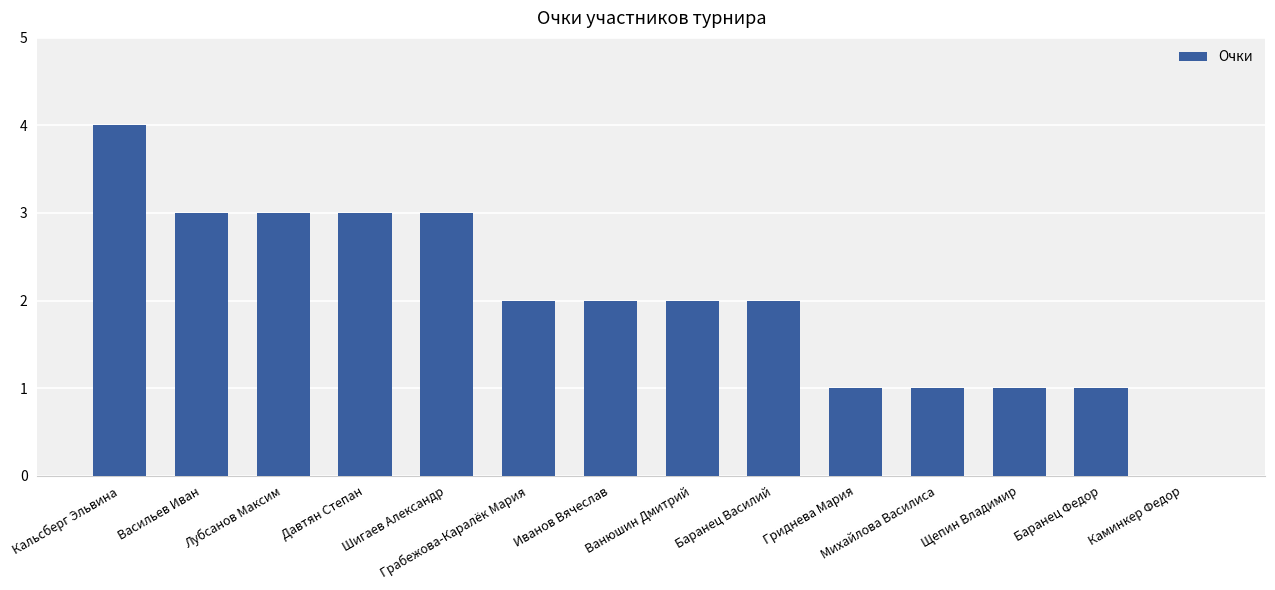

What is the sum of the values at Щепин Владимир and Лубсанов Максим?

4